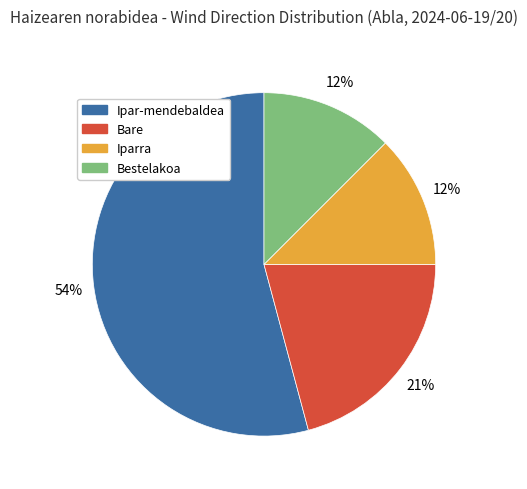

Between Bestelakoa and Bare, which is larger?

Bare